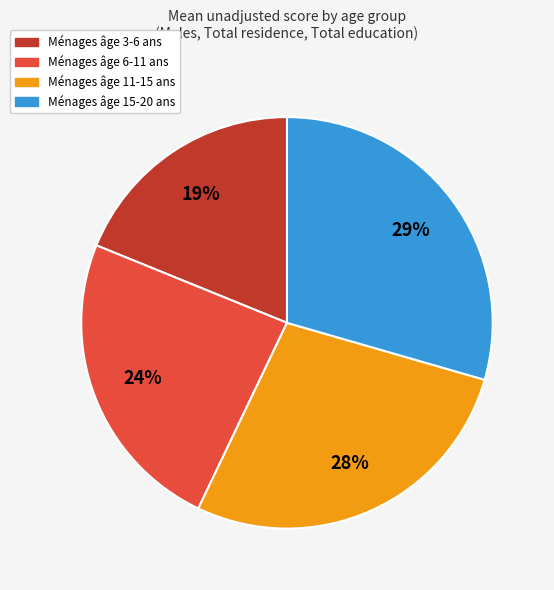

To the nearest percent, what is the average slice percentage?

25%